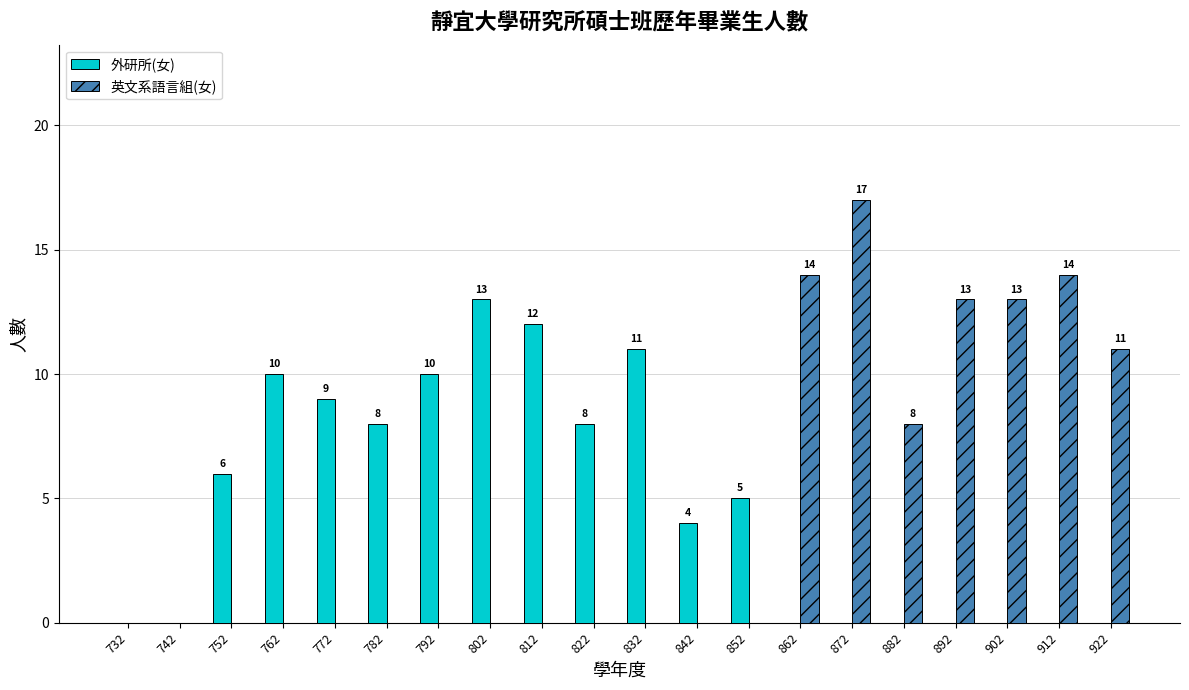

How many distinct data groups are displayed?

2